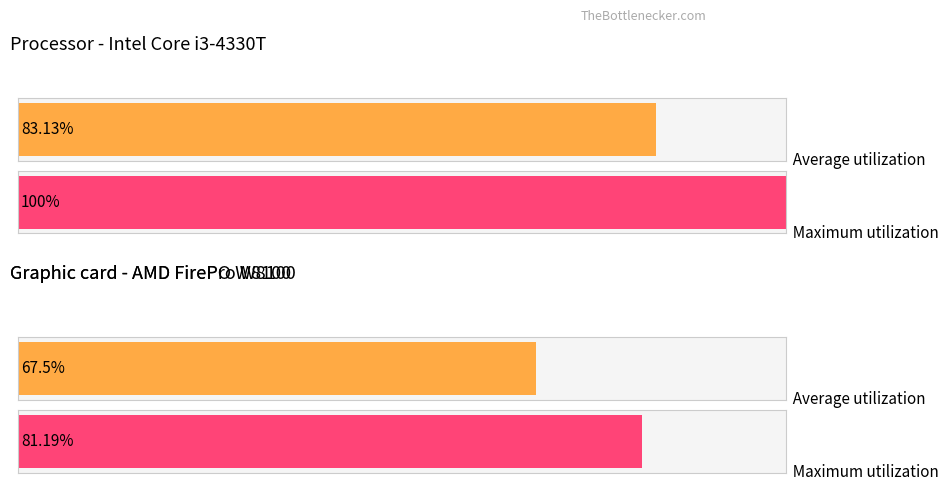

Is it true that Average utilization equals 11.6 at 10?

False